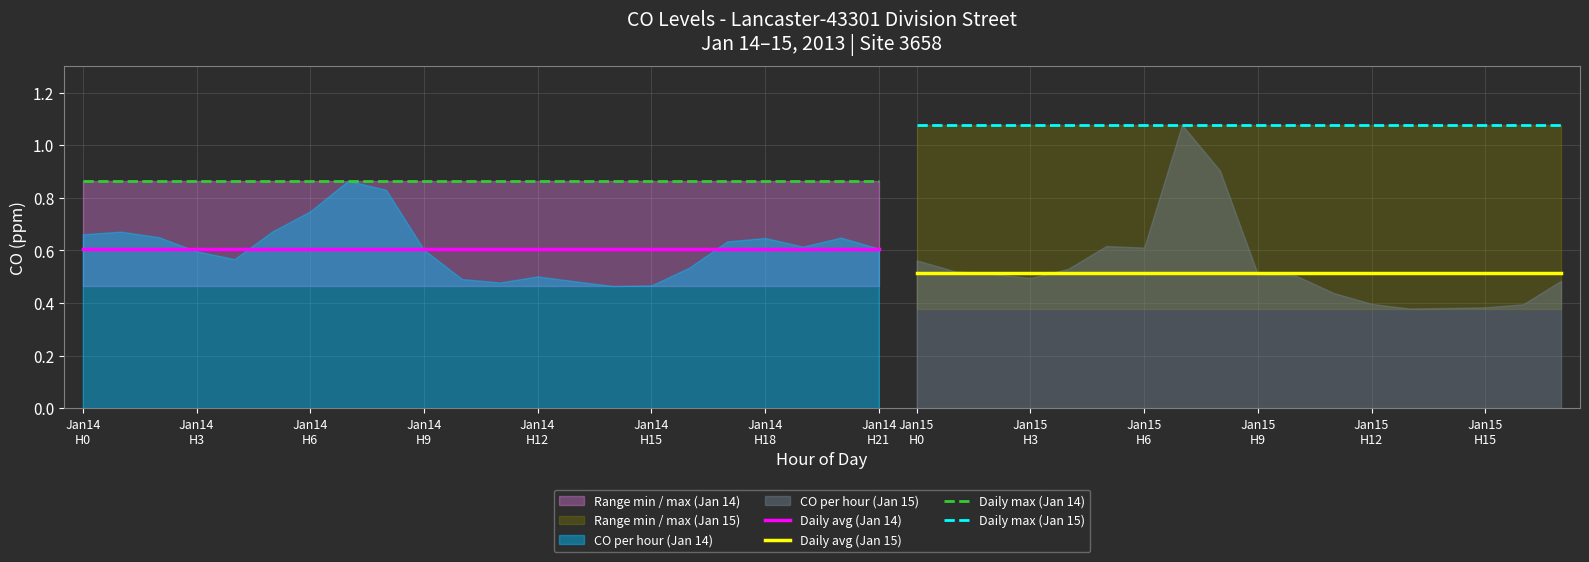

What is the highest value of the Daily avg (Jan 14) series?

0.6